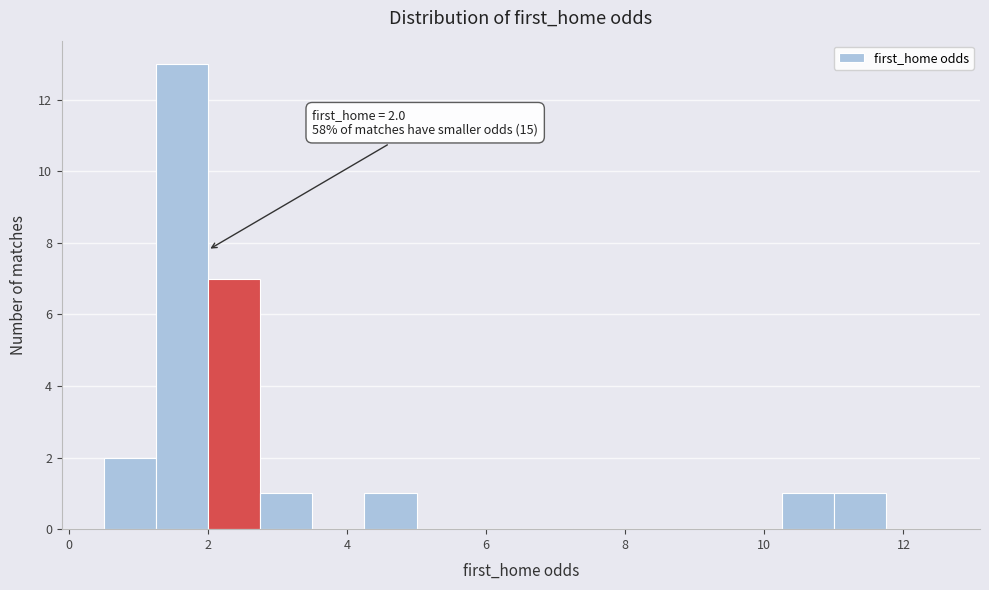

Around what value on the x-axis is the tallest bar? Give the approximate position of its centre, as read against the axis.

1.6